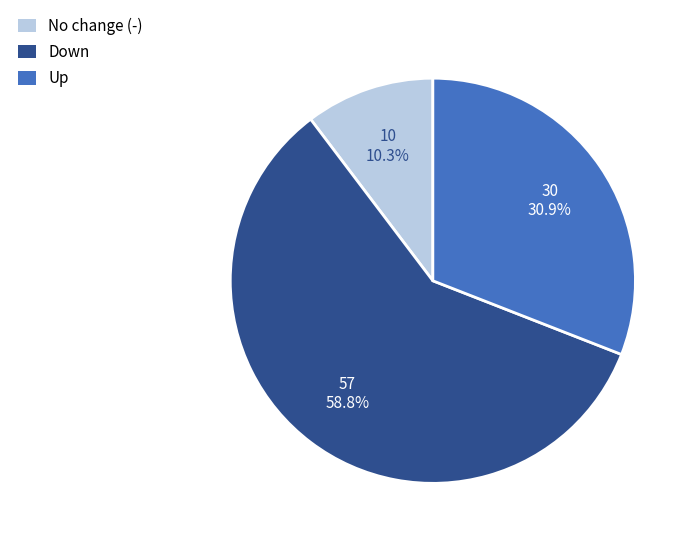

To the nearest percent, what is the difference between the largest and smallest slice percentages?

48%